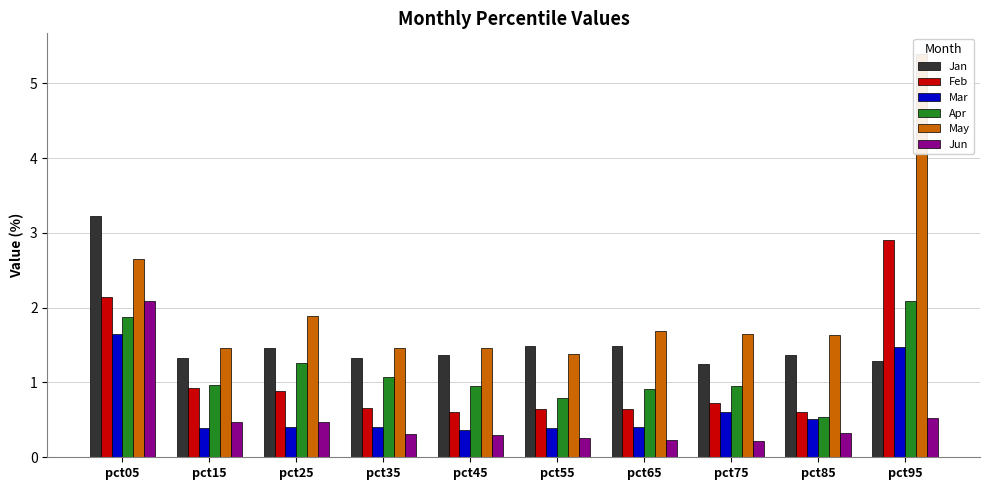

At which category is the sum across all series the highest?

pct95